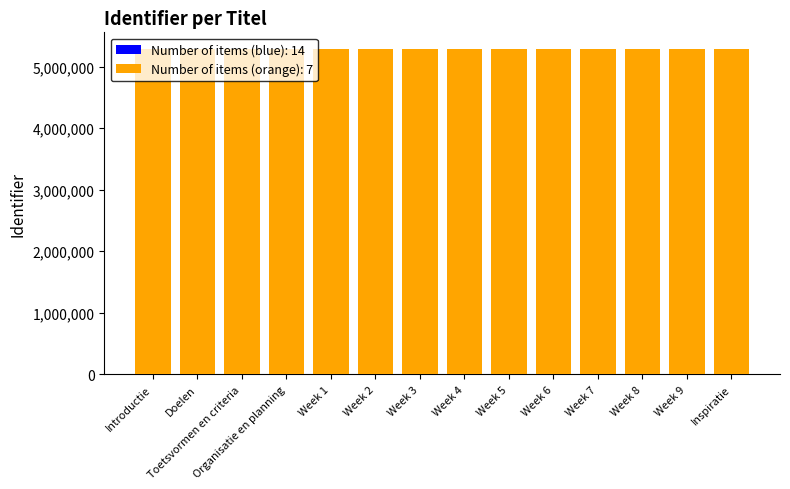

What is the maximum value shown in the chart?

5293680